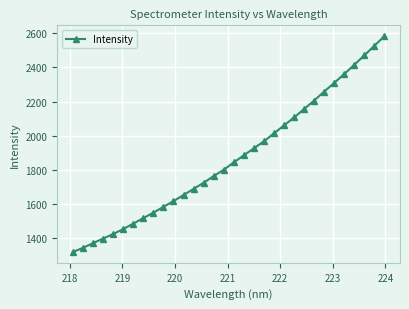

What is the sum of all values?

59735.8